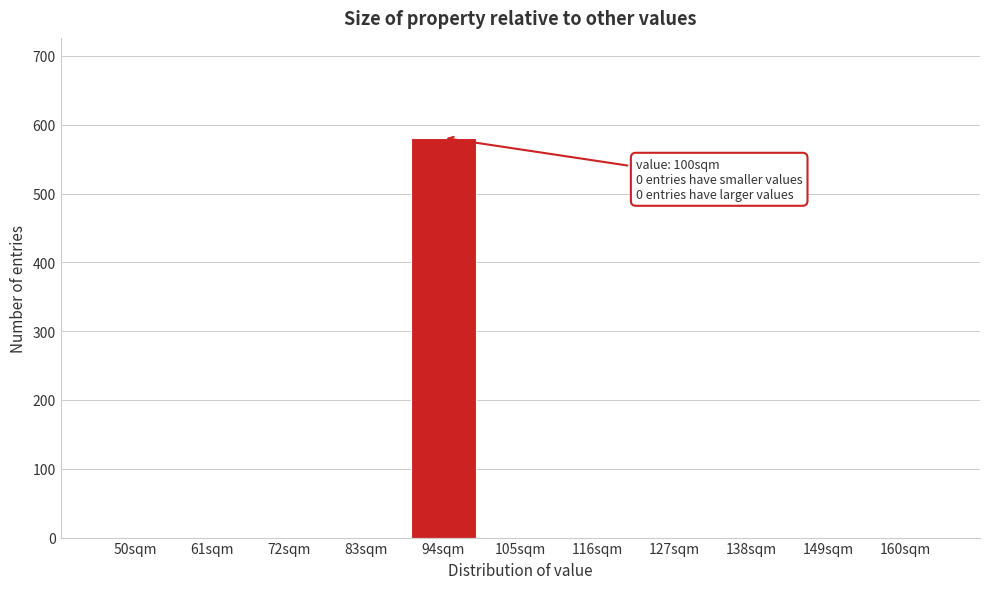

Reading right to left, transcribe all the data shown in this chart.

160sqm=0	149sqm=0	138sqm=0	127sqm=0	116sqm=0	105sqm=0	94sqm=581	83sqm=0	72sqm=0	61sqm=0	50sqm=0